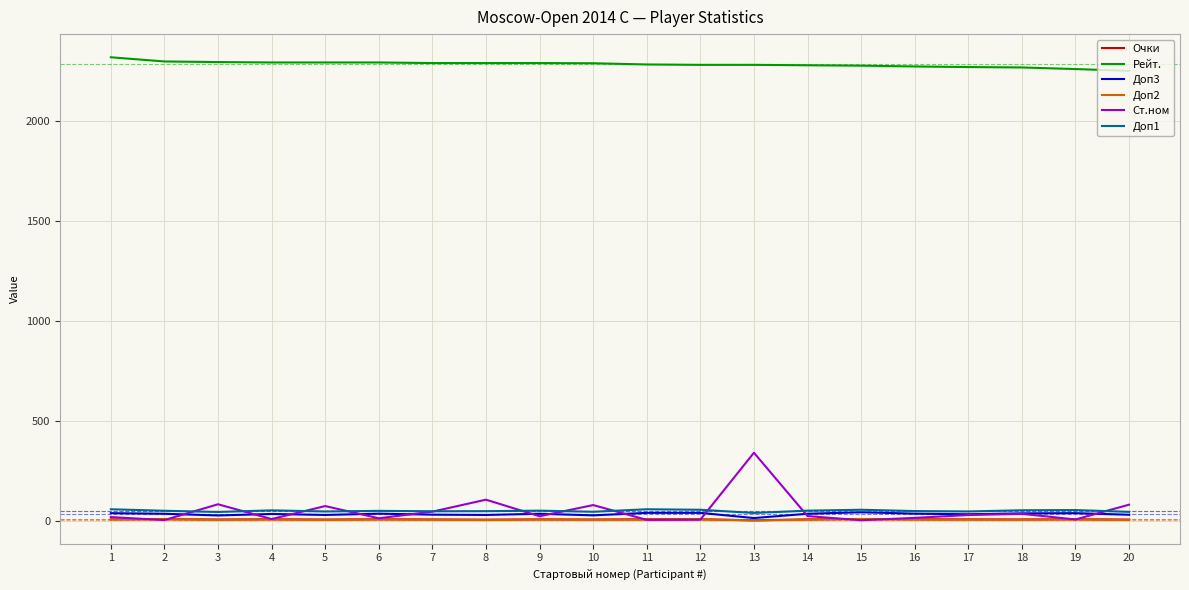

Does the chart have visible grid lines?

Yes